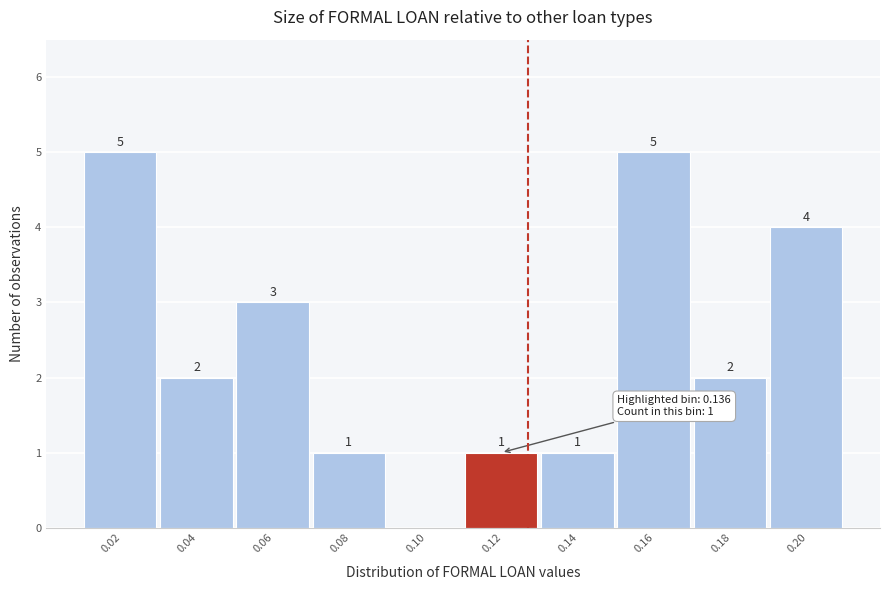

Reading left to right, list all the values displayed in this chart.

0.02=5	0.04=2	0.06=3	0.08=1	0.10=0	0.12=1	0.14=1	0.16=5	0.18=2	0.20=4